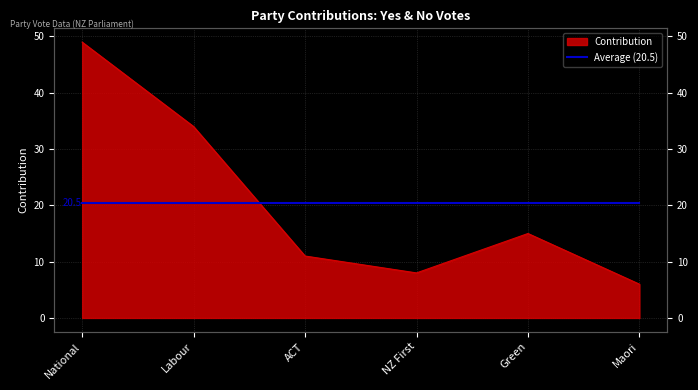

Reading left to right, what are all the values shown in this chart?

49	34	11	8	15	6